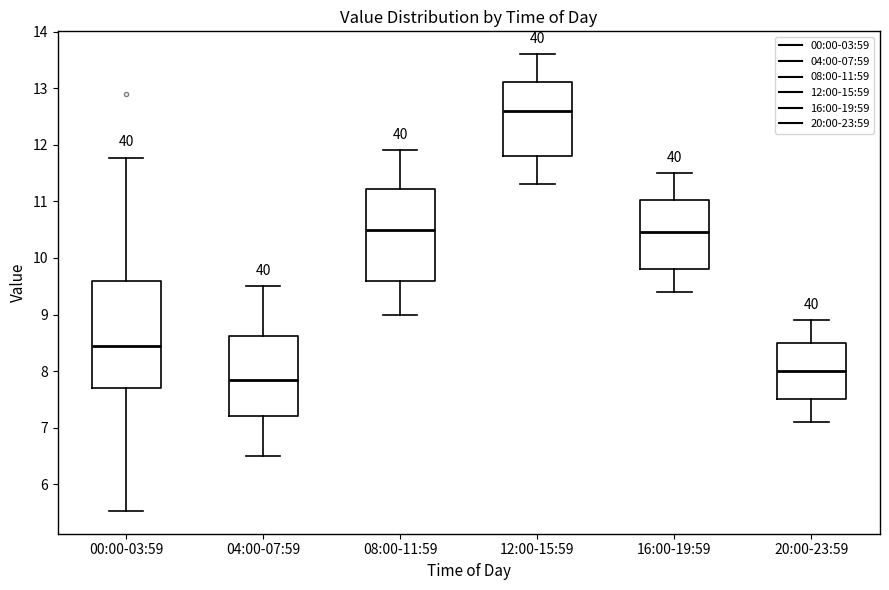

Where is the upper edge of the box for 04:00-07:59 on the y-axis? The values are not printed on the chart, so give them approximately, as read against the axis.

8.6